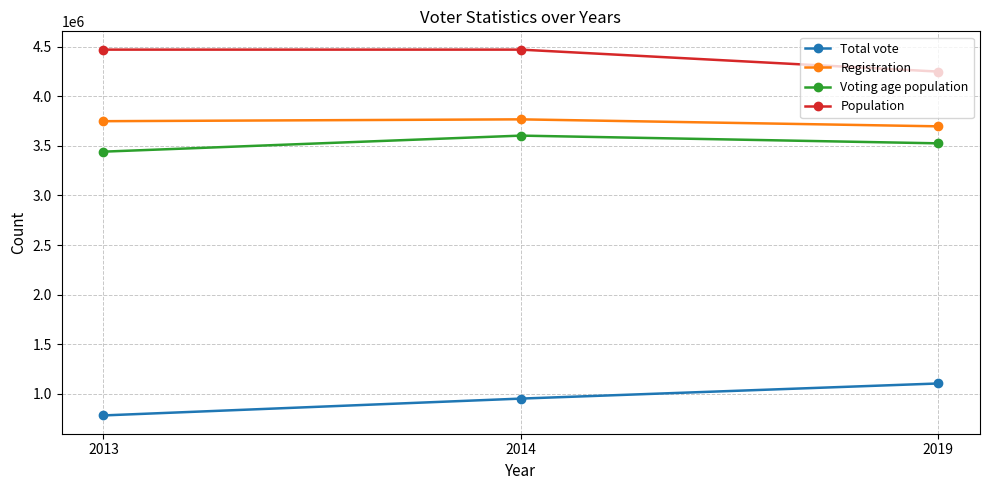

Is it true that Voting age population equals 2385233 at 2013?

False